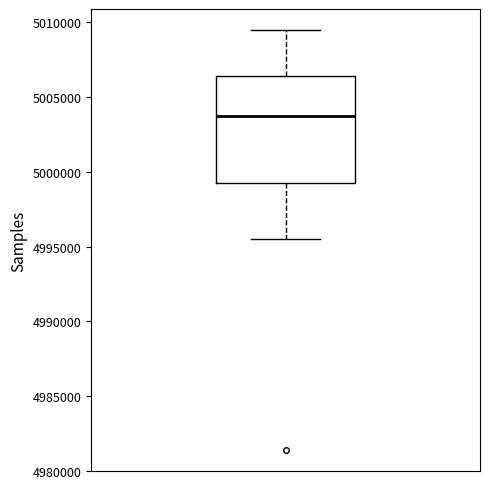

Read this box plot against the y-axis: the position of the median line, the range covered by the box, and the ends of both whiskers. The values are not printed on the chart, so give them approximately, as read against the axis.

median 5003500, box 4999000 to 5006500, whiskers 4995500 to 5009500